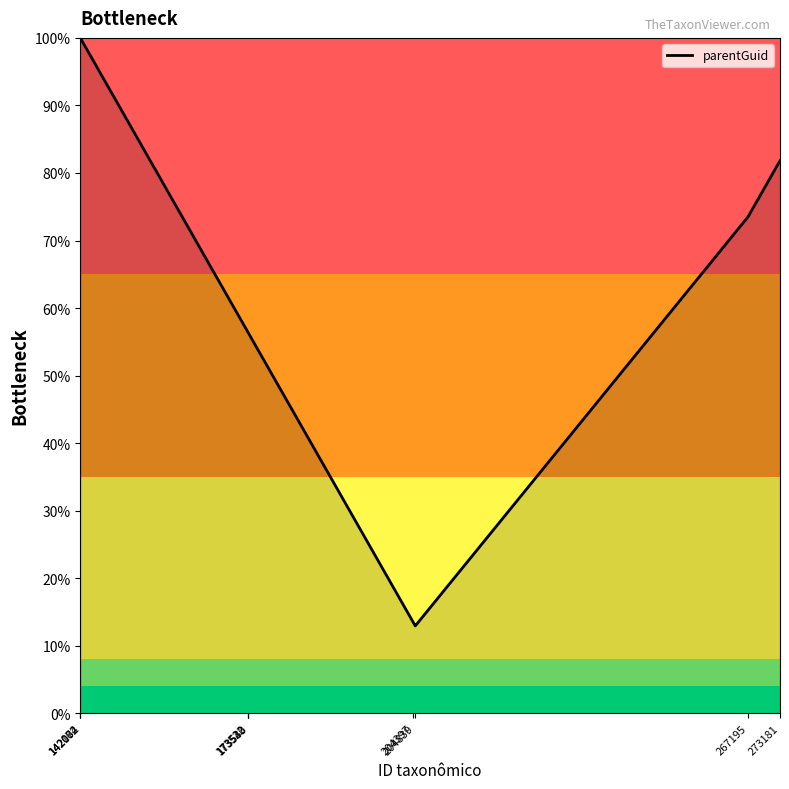

What is the minimum value shown in the chart?

13.0